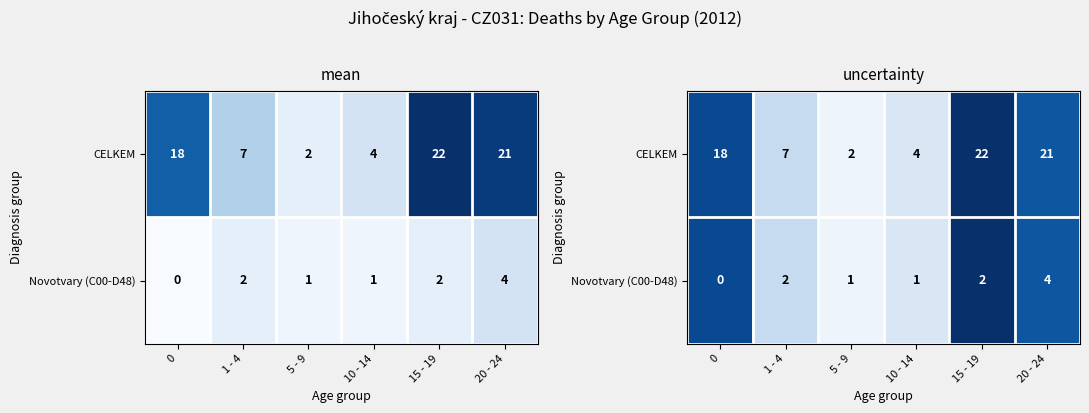

At how many categories does at least one series exceed 0?

6